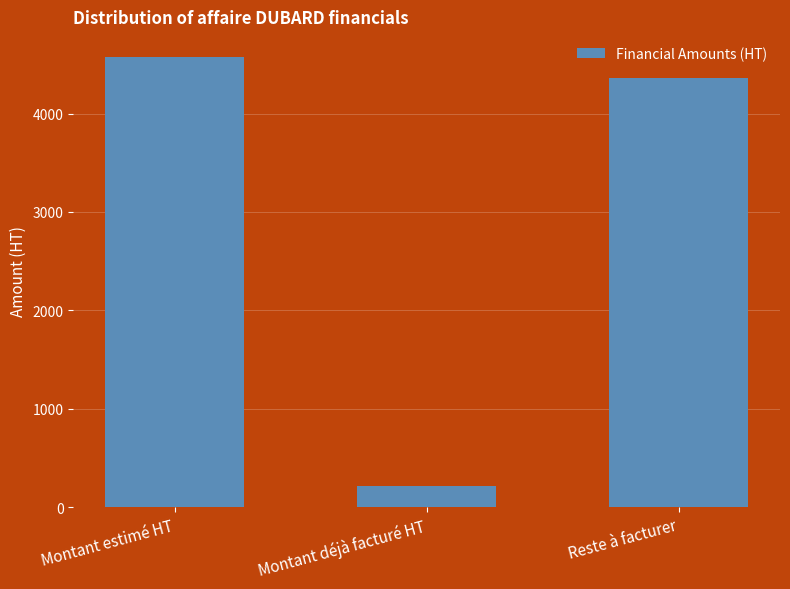

What is the average value?

3052